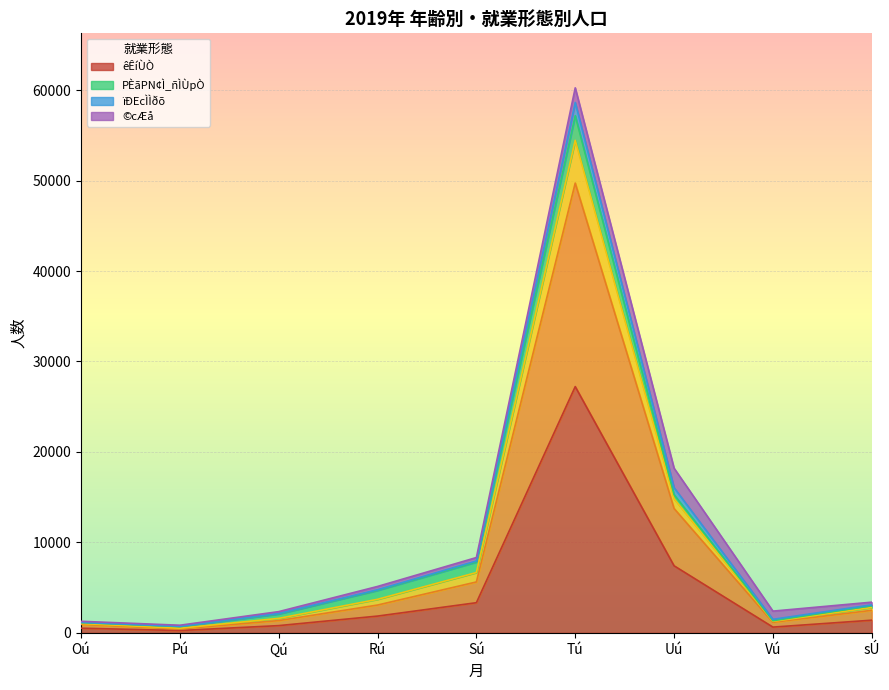

True or false: êÊíÙÒ has a value of 7413 at Uú.

True